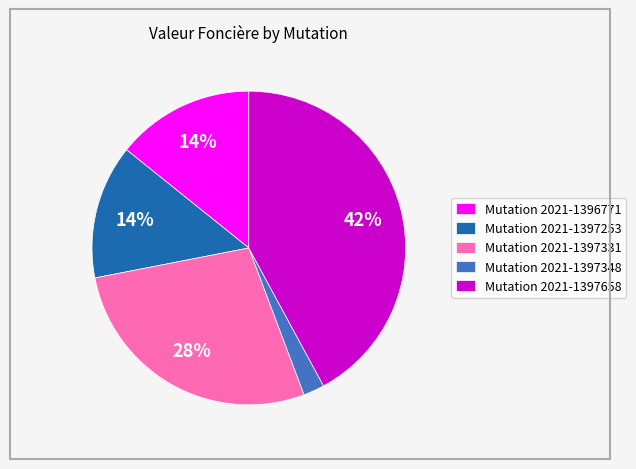

What percentage is the Mutation 2021-1397253 slice, to the nearest percent?

14%